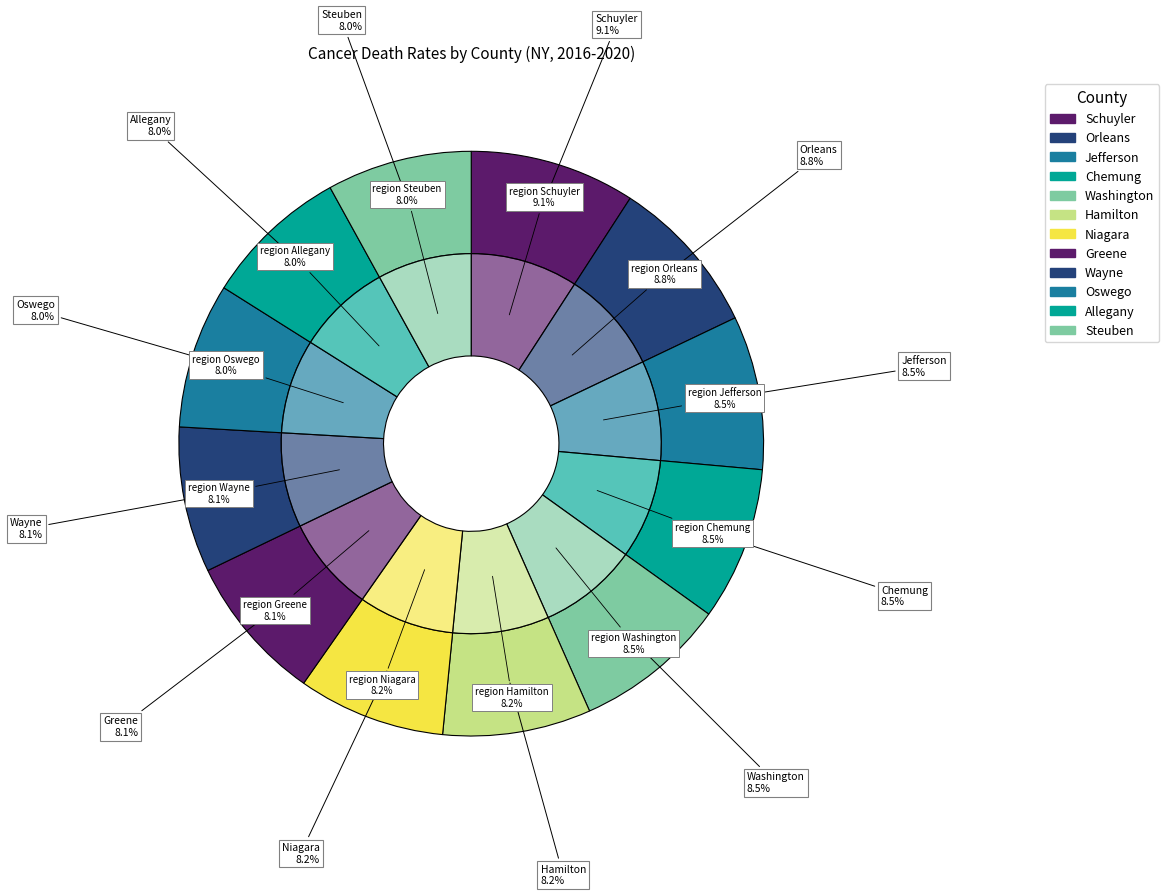

To the nearest percent, what is the difference between the largest and smallest slice percentages?

1%